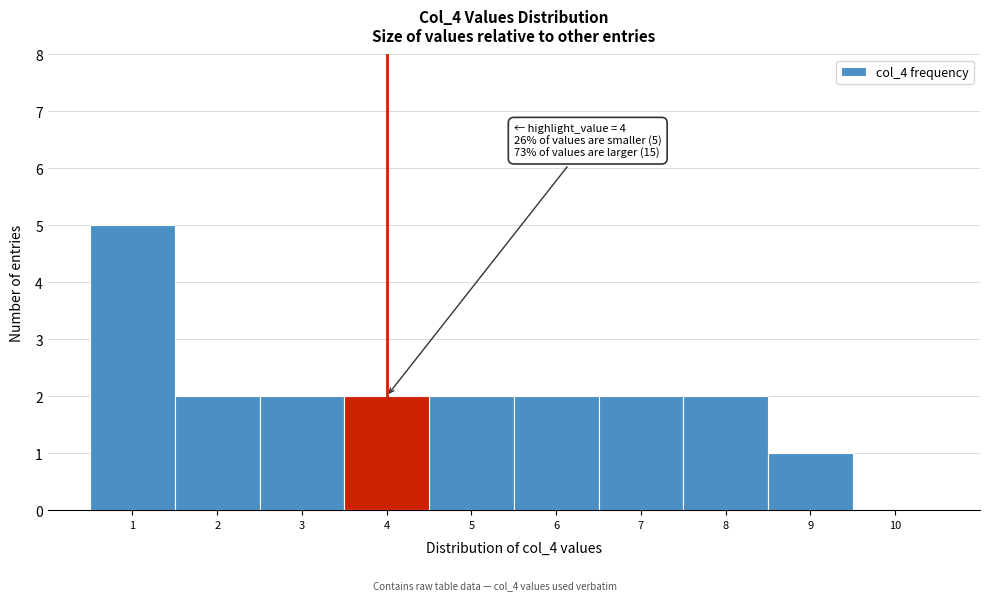

Which range on the x-axis has the tallest bar?

0.5 to 1.5